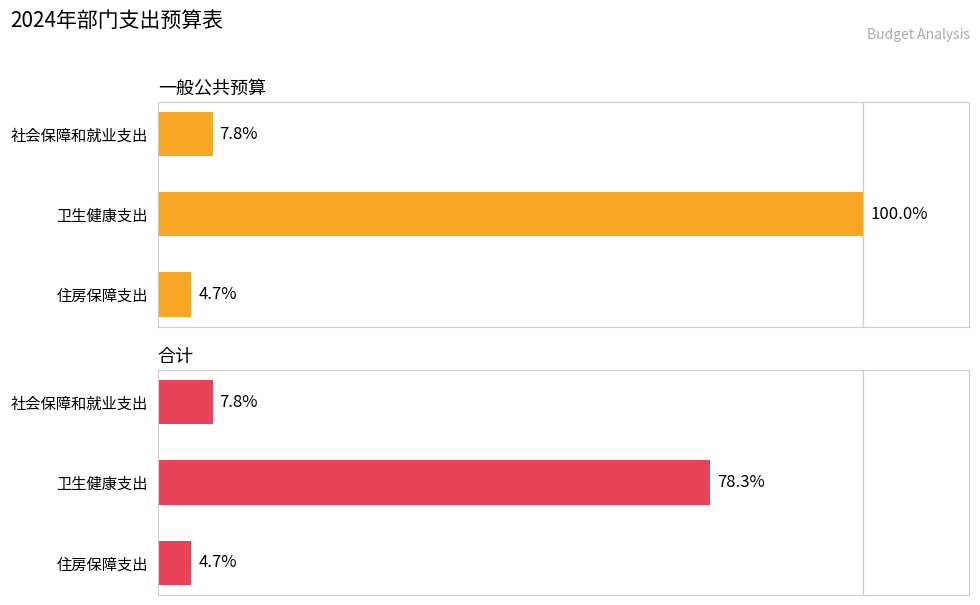

Rank the series at 卫生健康支出 from lowest to highest value.

合计, 一般公共预算